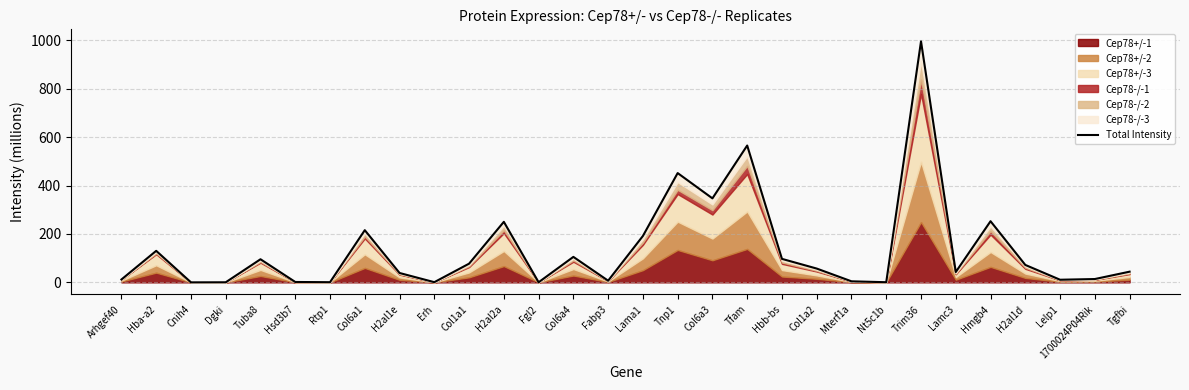

List the labels in order of value, largest first.

Trim36, Tfam, Tnp1, Col6a3, Hmgb4, H2al2a, Col6a1, Lama1, Hba-a2, Col6a4, Hbb-bs, Tuba8, Col1a1, H2al1d, Col1a2, Tgfbi, Lamc3, H2al1e, 1700024P04Rik, Arhgef40, Lelp1, Fabp3, Mterf1a, Hsd3b7, Erh, Rtp1, Nt5c1b, Fgl2, Dgki, Cnih4